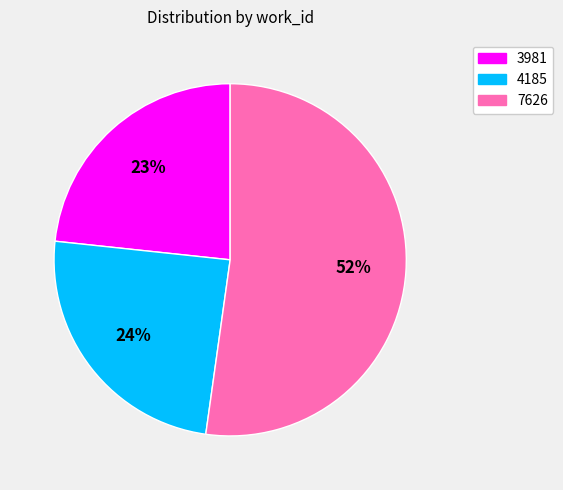

Between 3981 and 7626, which is larger?

7626